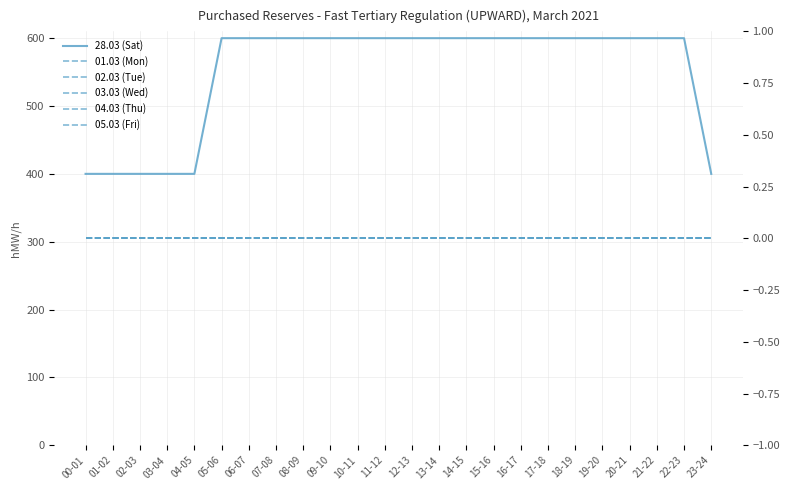

List the labels in order of 02.03 (Tue) value, smallest first.

00-01, 01-02, 02-03, 03-04, 04-05, 05-06, 06-07, 07-08, 08-09, 09-10, 10-11, 11-12, 12-13, 13-14, 14-15, 15-16, 16-17, 17-18, 18-19, 19-20, 20-21, 21-22, 22-23, 23-24